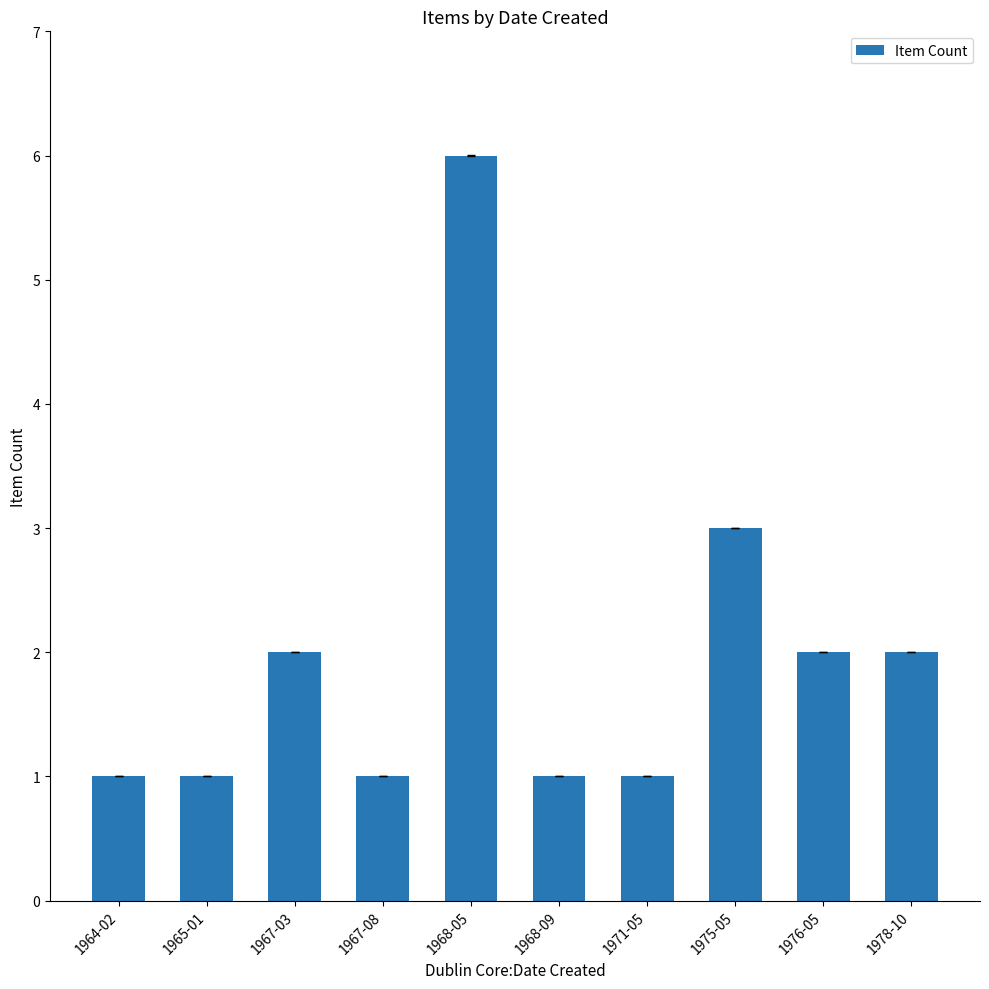

Approximately how many times larger is the value at 1964-02 compared to 1967-03?

0.5